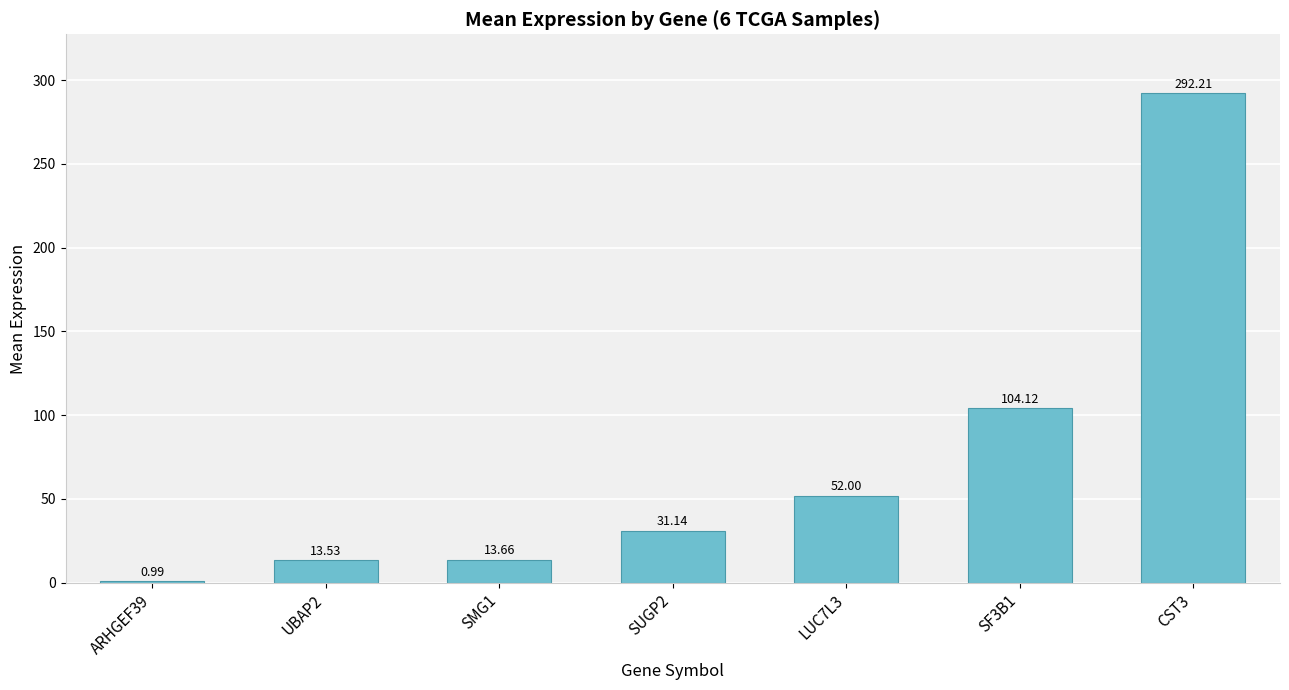

Rank the categories by value from lowest to highest.

ARHGEF39, UBAP2, SMG1, SUGP2, LUC7L3, SF3B1, CST3